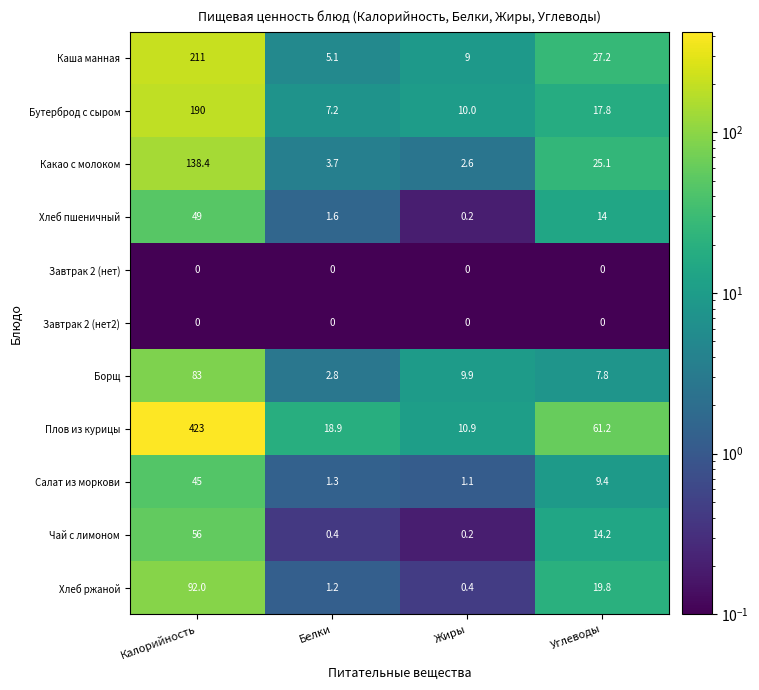

At which label does Какао с молоком reach its minimum?

Жиры